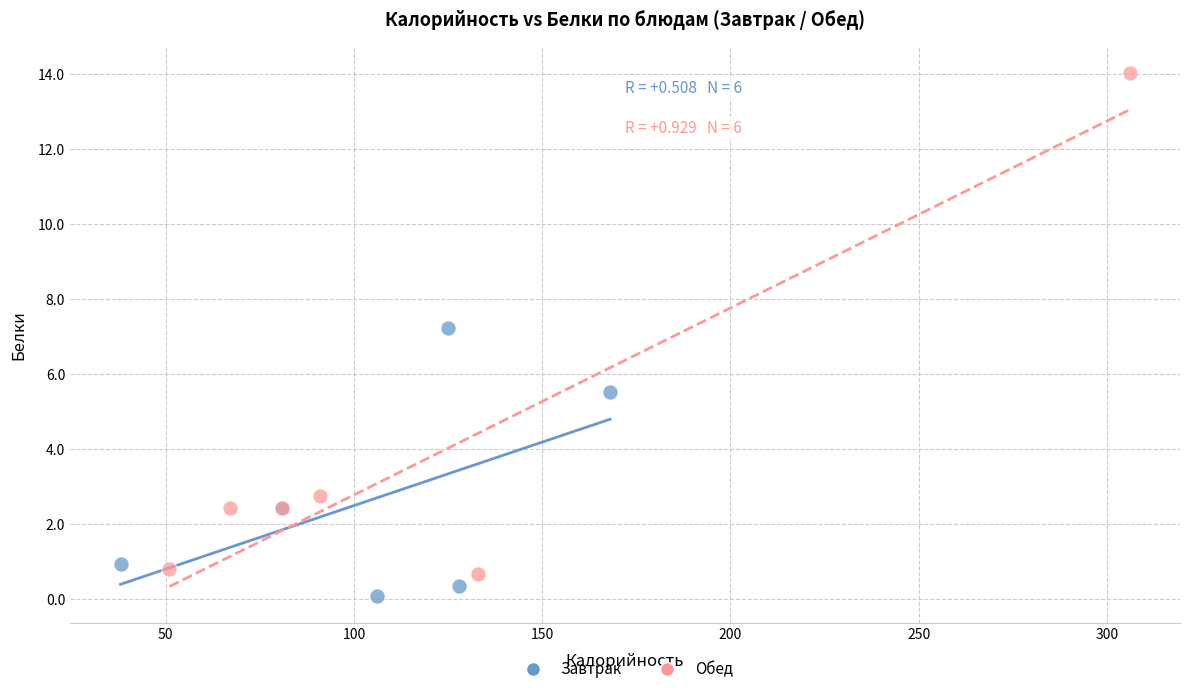

Which series has the widest spread of Y values?

Обед